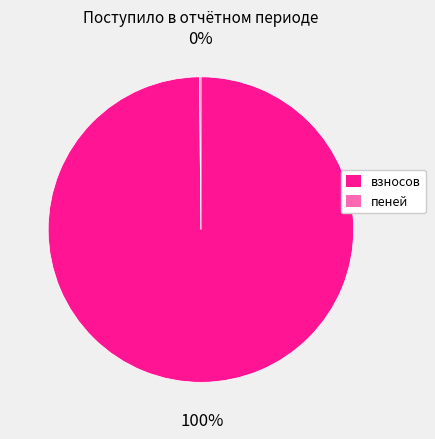

Which slice is the largest?

взносов